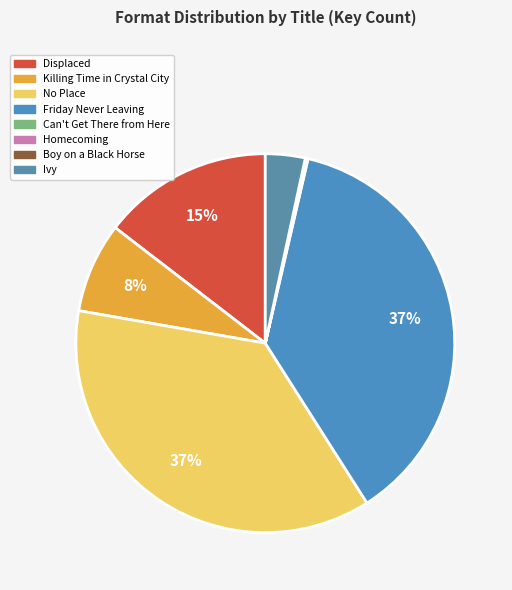

True or false: Friday Never Leaving accounts for 23% of the total.

False